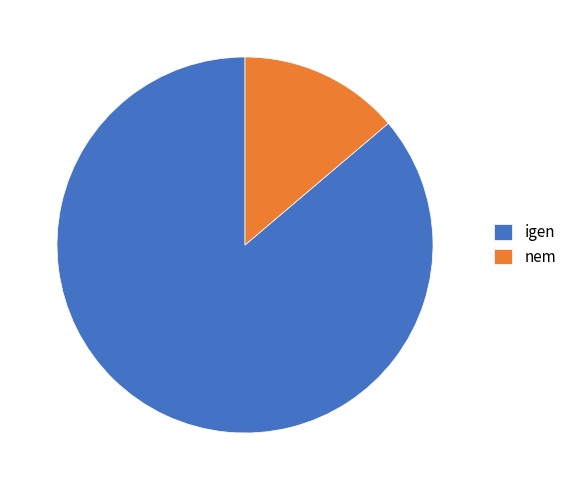

The igen slice represents 86% of the pie. True or false?

True